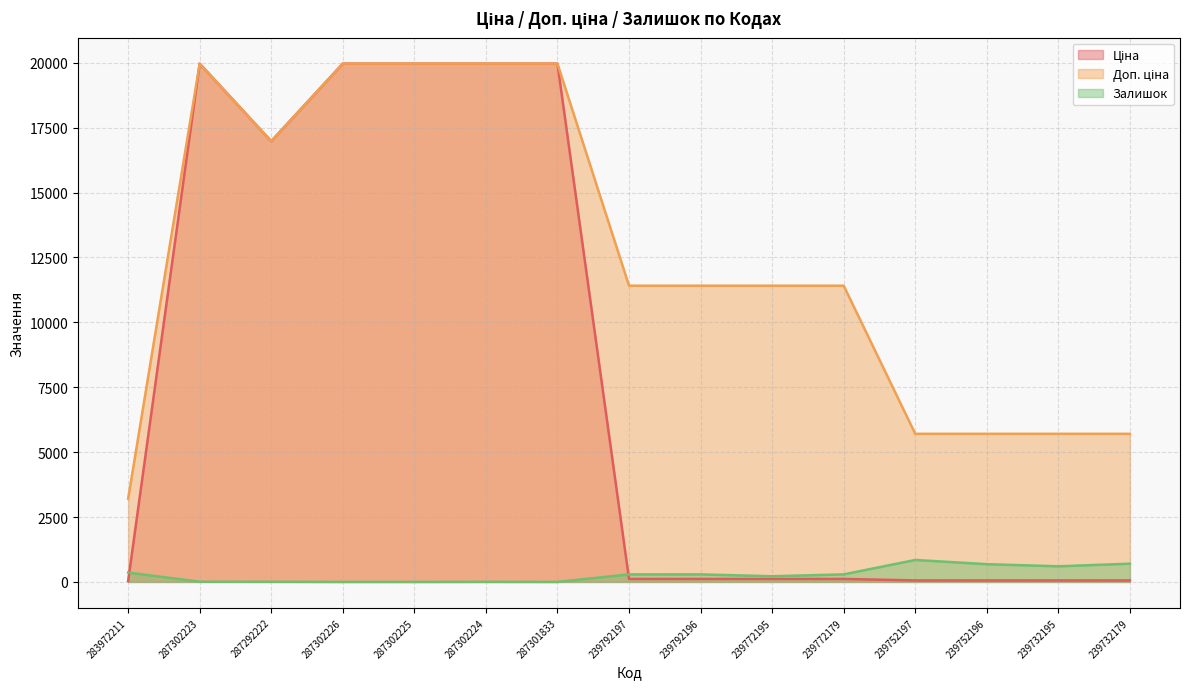

How many interior local valleys does the Ціна series have?

1